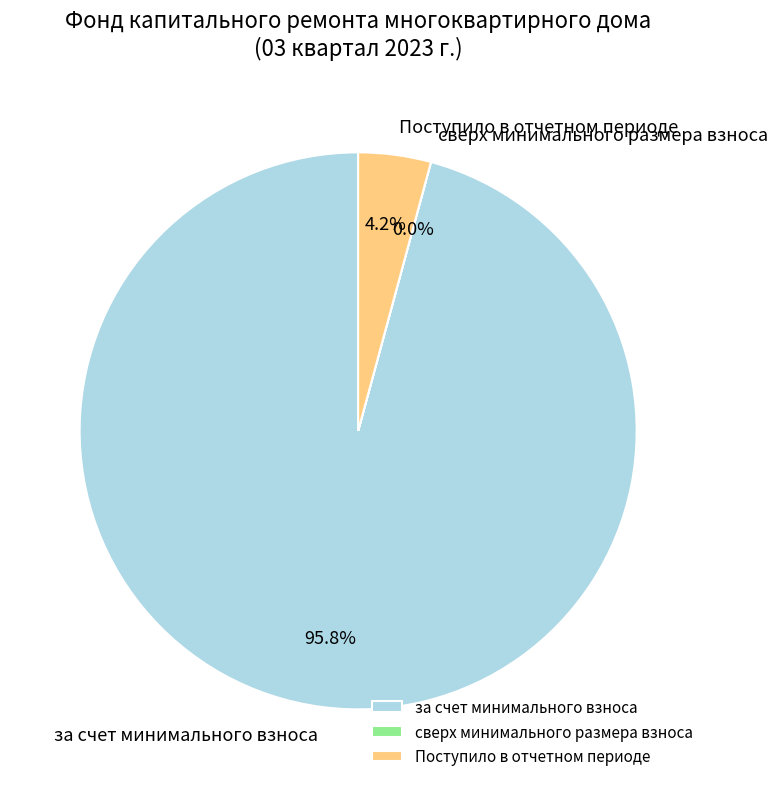

Between за счет минимального взноса and Поступило в отчетном периоде, which is larger?

за счет минимального взноса